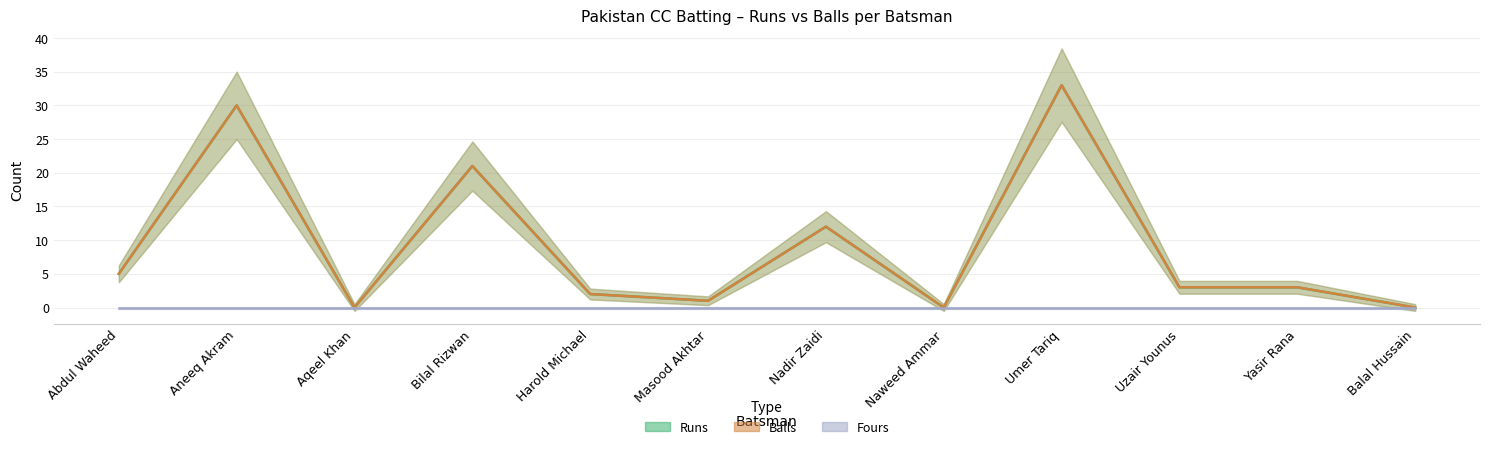

Which label corresponds to the smallest value in the chart?

Aqeel Khan